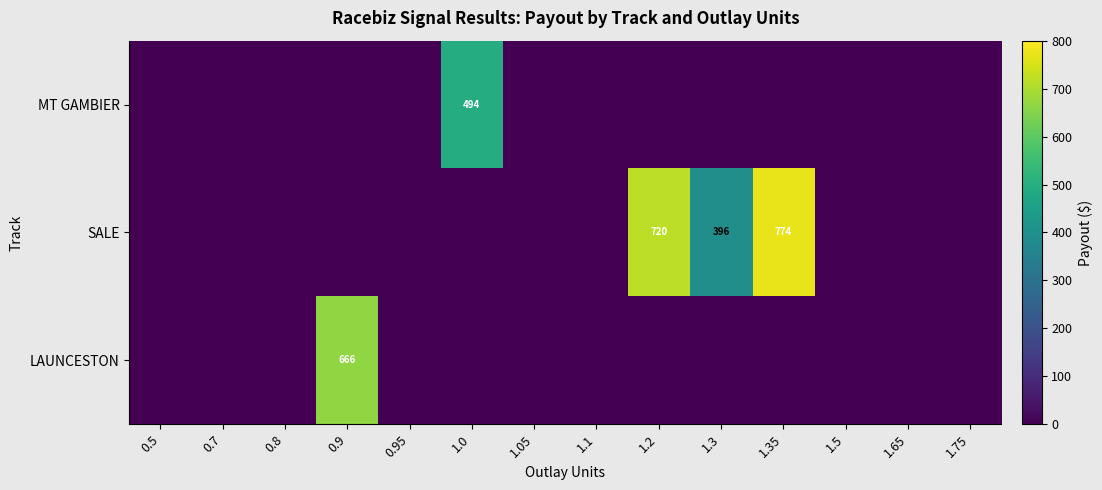

How many data points in LAUNCESTON are above 0?

1